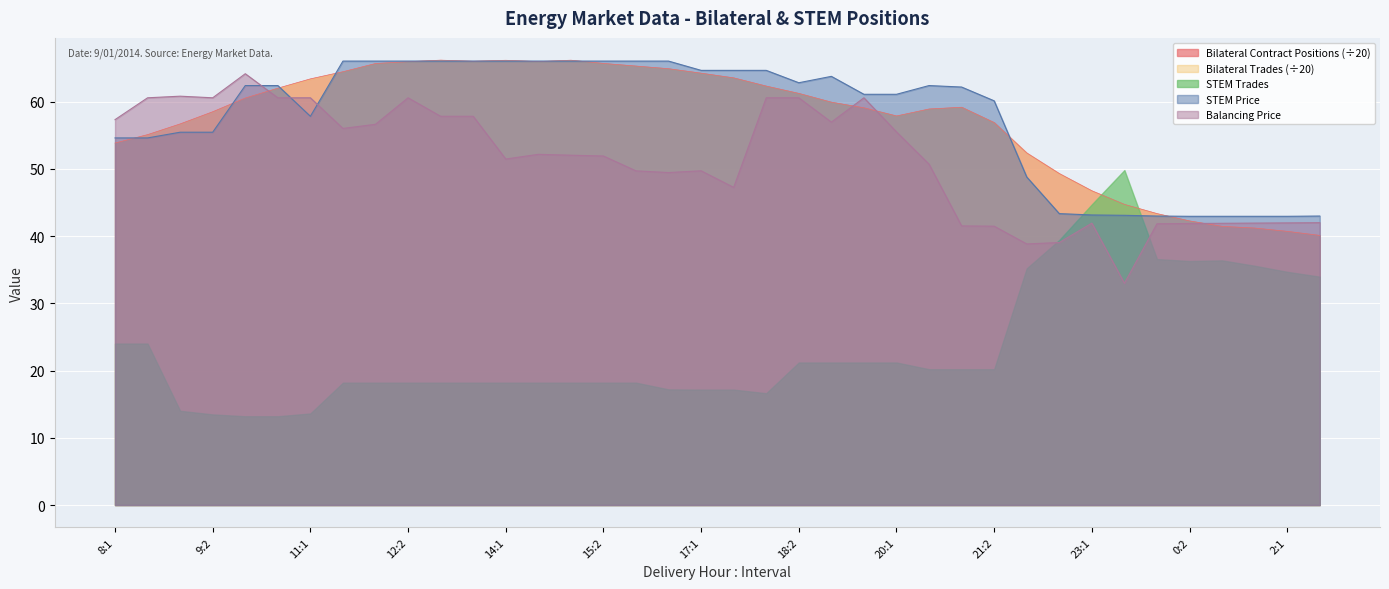

Is it true that Bilateral Contract Positions equals 23.7 at 23:1?

False